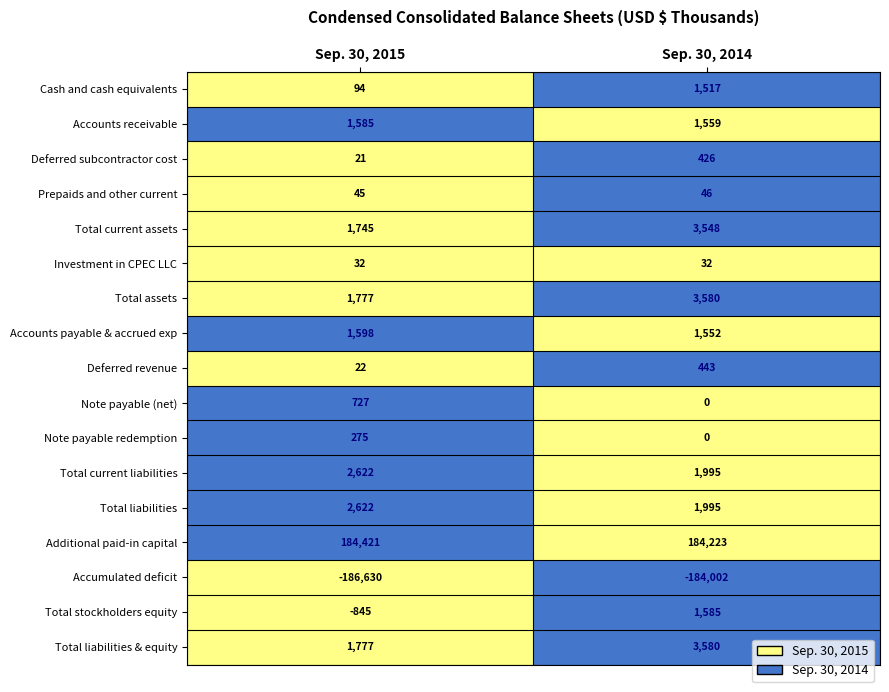

List the labels in order of Note payable redemption value, largest first.

Sep. 30, 2015, Sep. 30, 2014